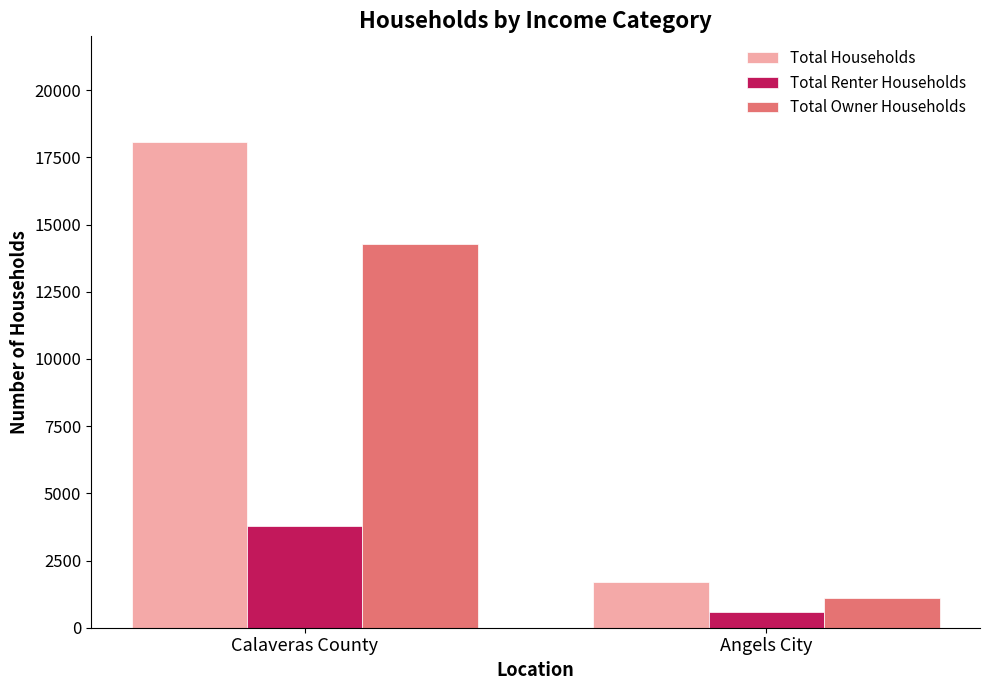

Reading right to left, list all the values displayed in this chart.

Total Households: Angels City=1700	Calaveras County=18060
Total Renter Households: Angels City=585	Calaveras County=3795
Total Owner Households: Angels City=1115	Calaveras County=14265